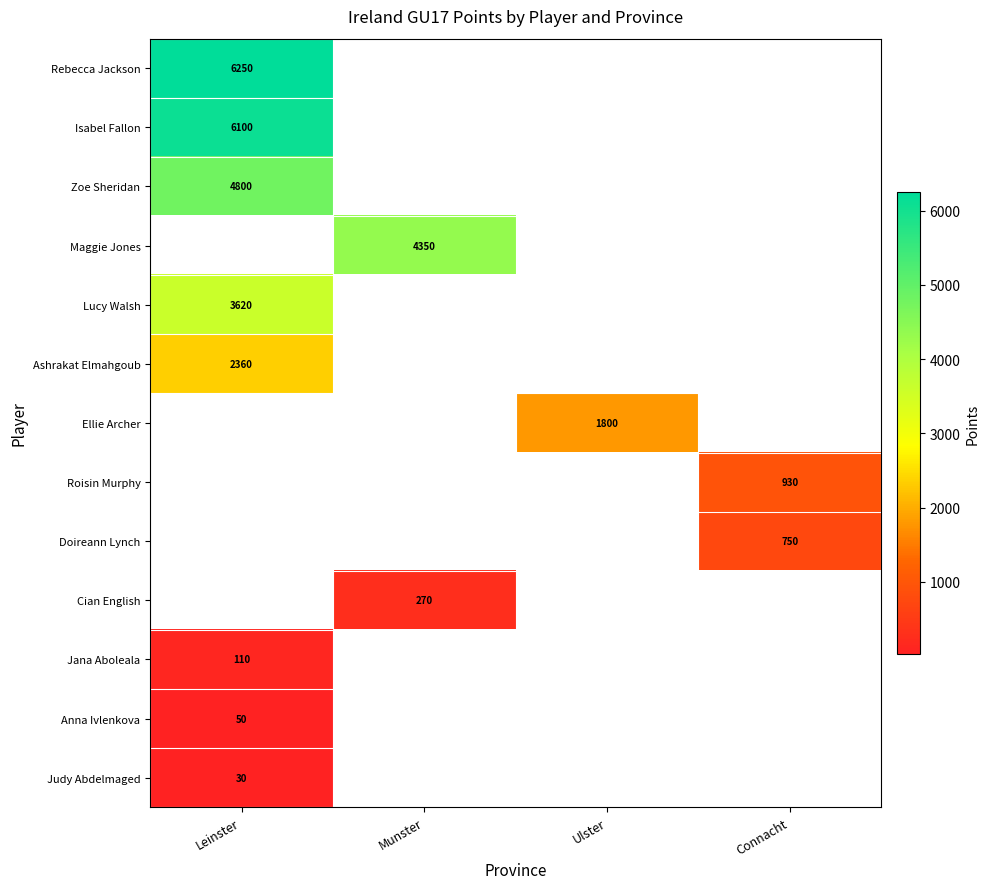

The value of Cian English at Munster is 270. True or false?

True